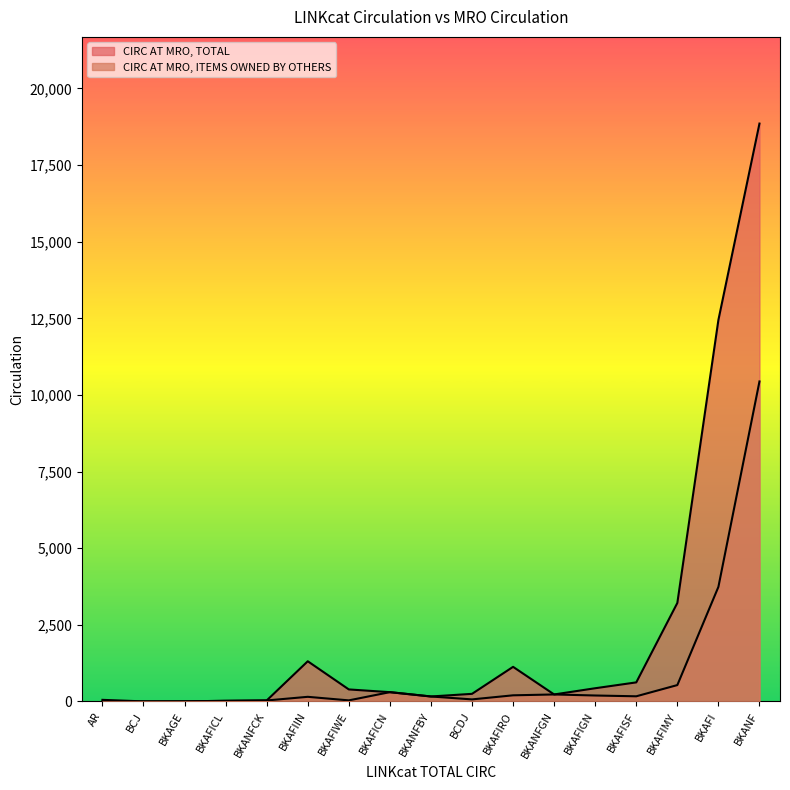

At how many categories does at least one series exceed 13752?

1